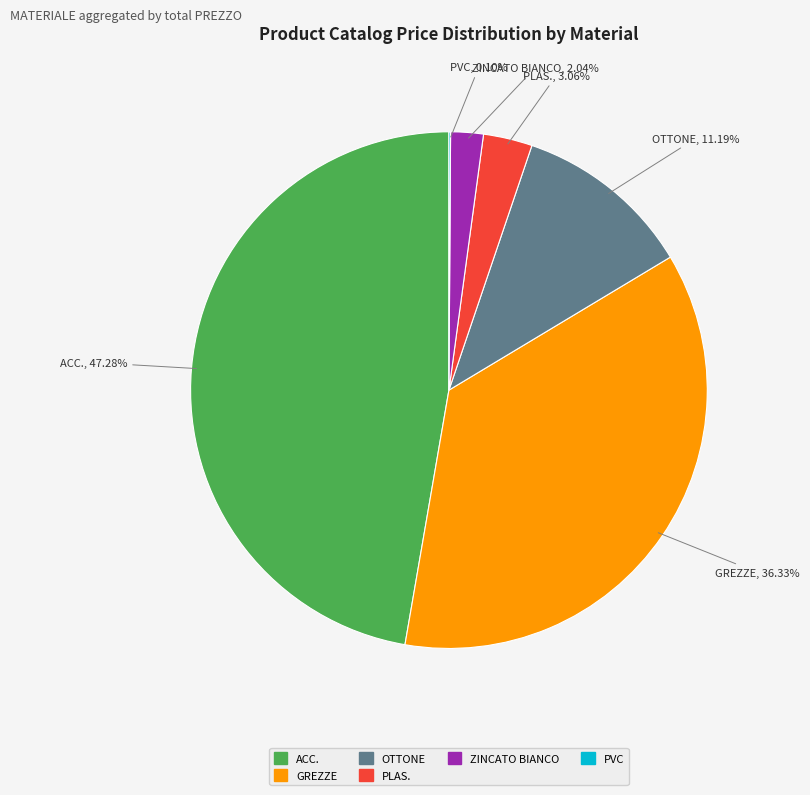

Does any single category account for the majority?

No